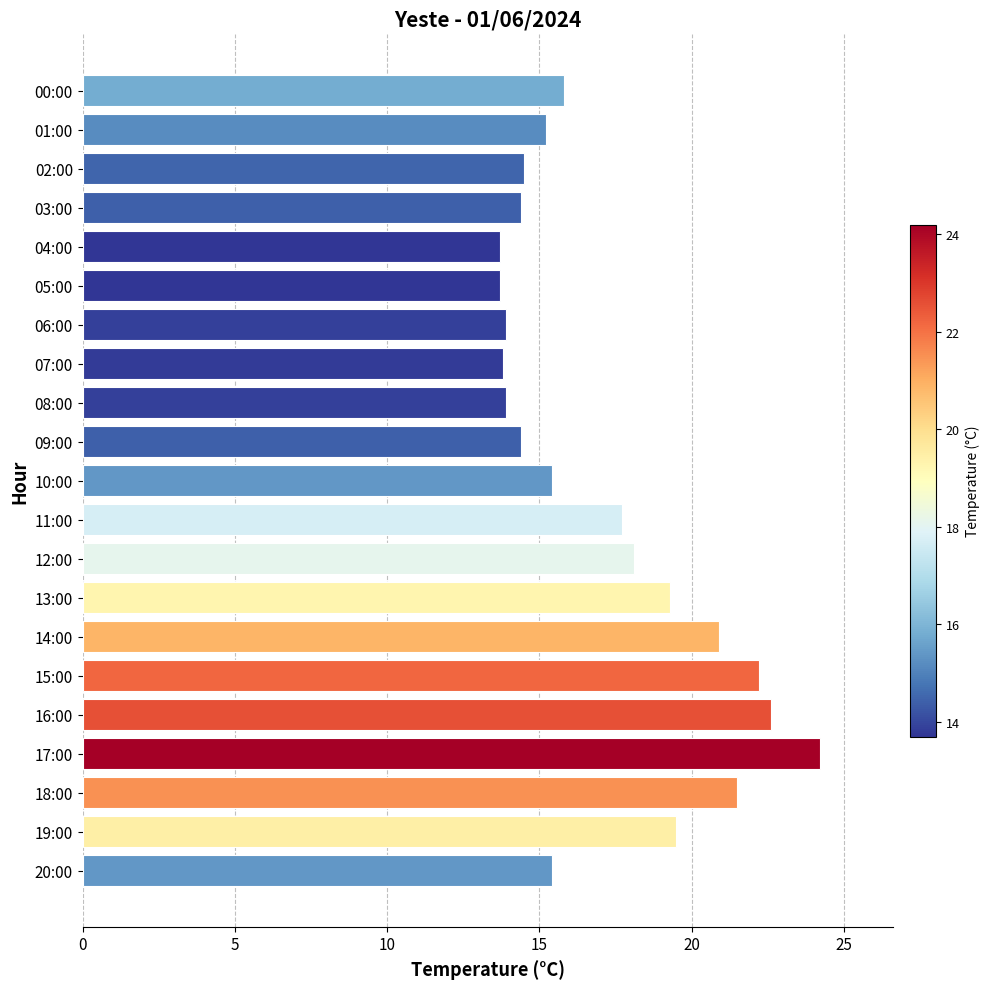

Which has a higher value, 09:00 or 13:00?

13:00